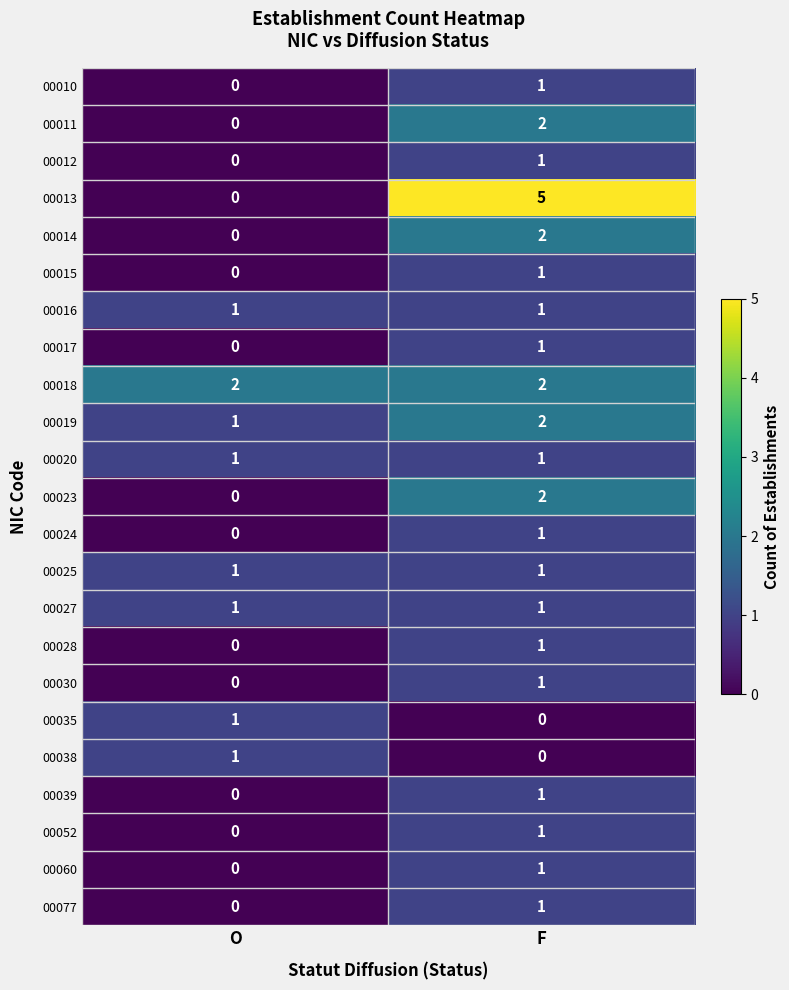

The 00025 series shows 1 at F. True or false?

True